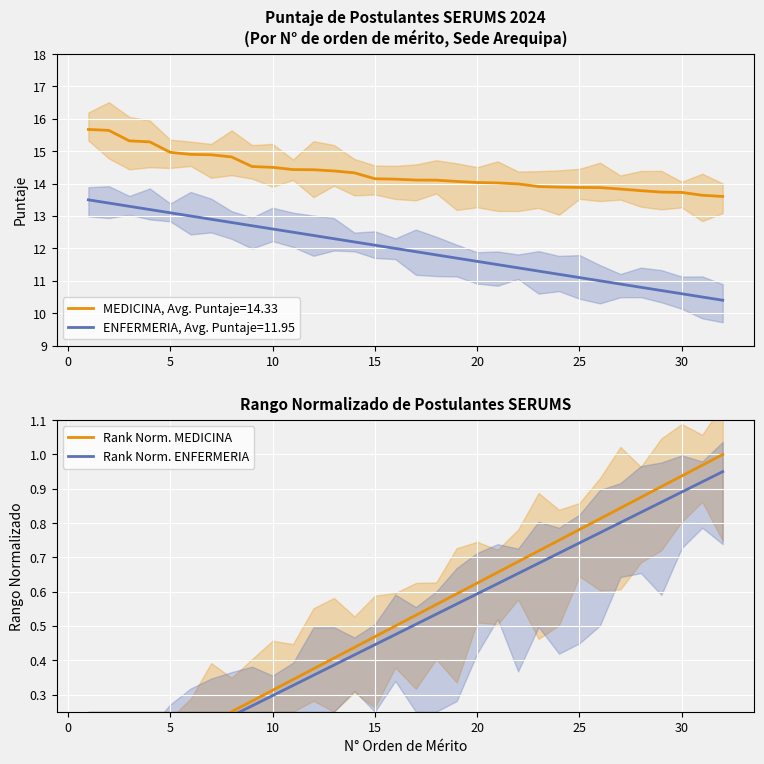

Count the number of data series in this chart.

2